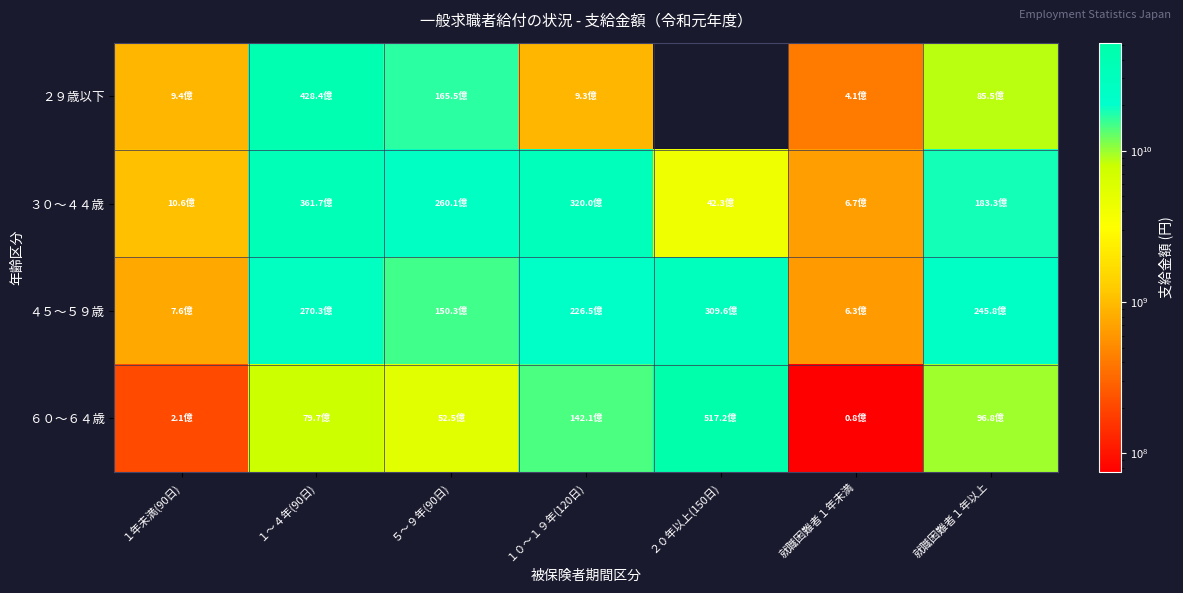

What is the difference between the maximum and minimum values in the ２９歳以下 series?

42430122460.0